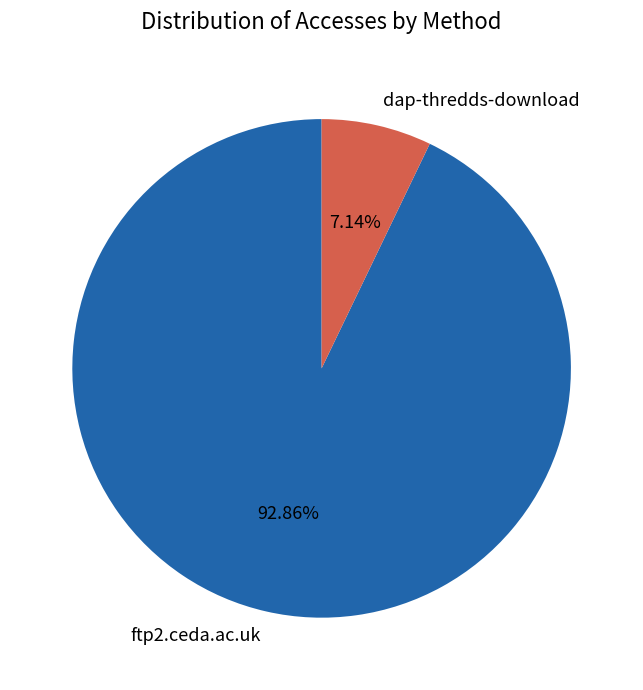

What percentage is NOT represented by dap-thredds-download?

92.9%